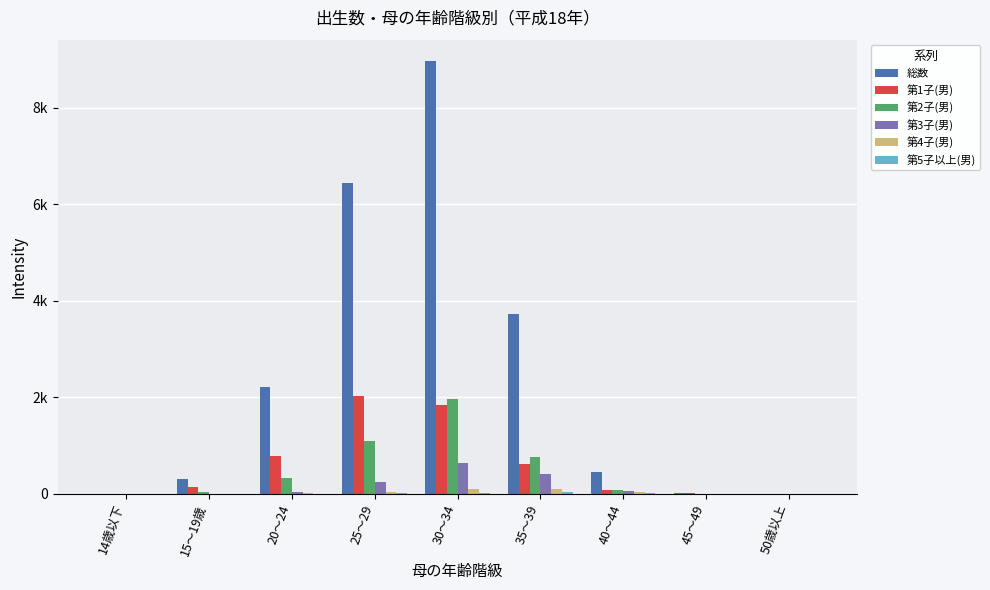

At which category is the sum across all series the highest?

30～34